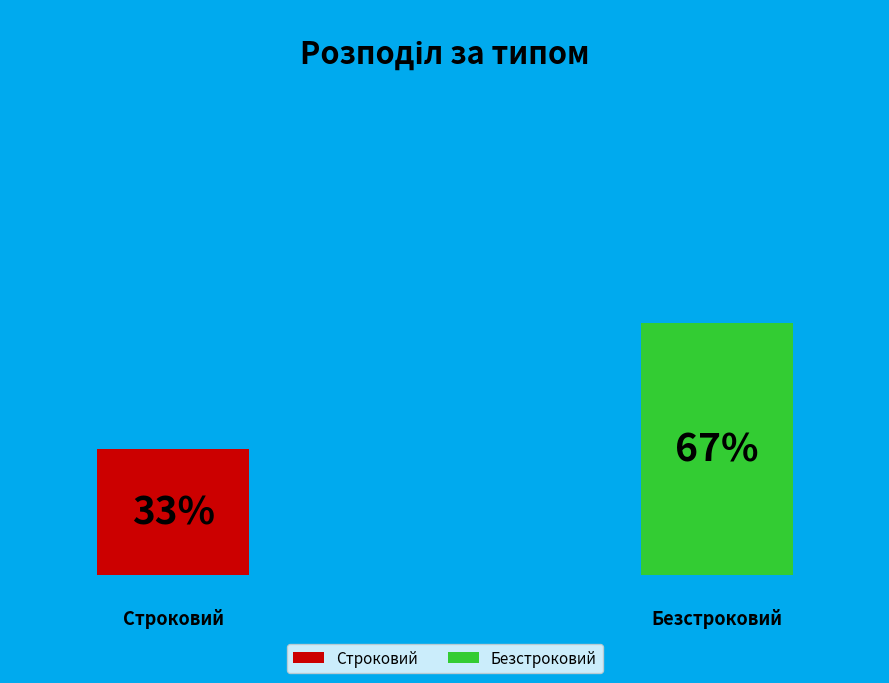

What is the largest slice in the pie chart?

Безстроковий